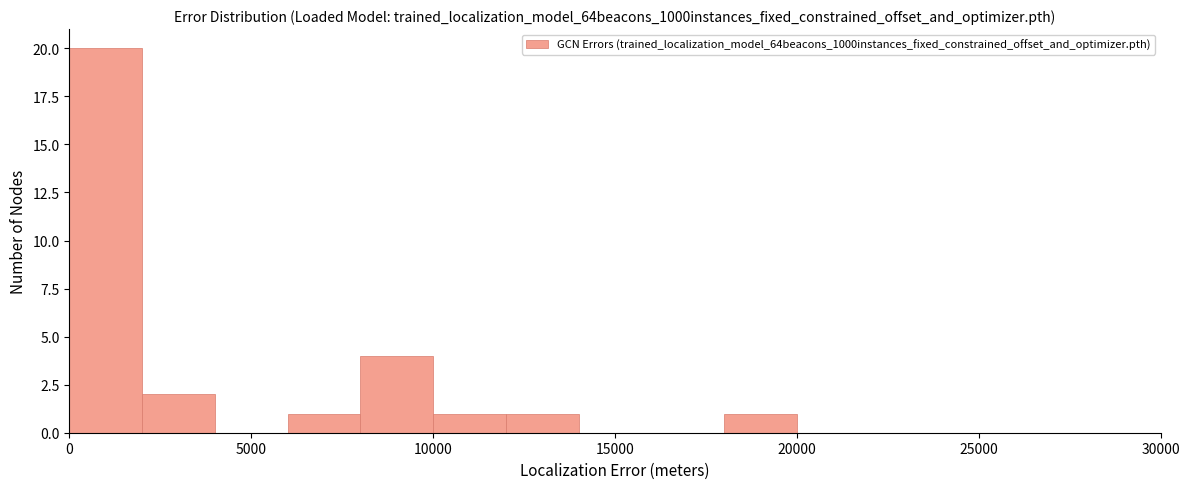

Over which range of the x-axis is the bar tallest?

0 to 2000